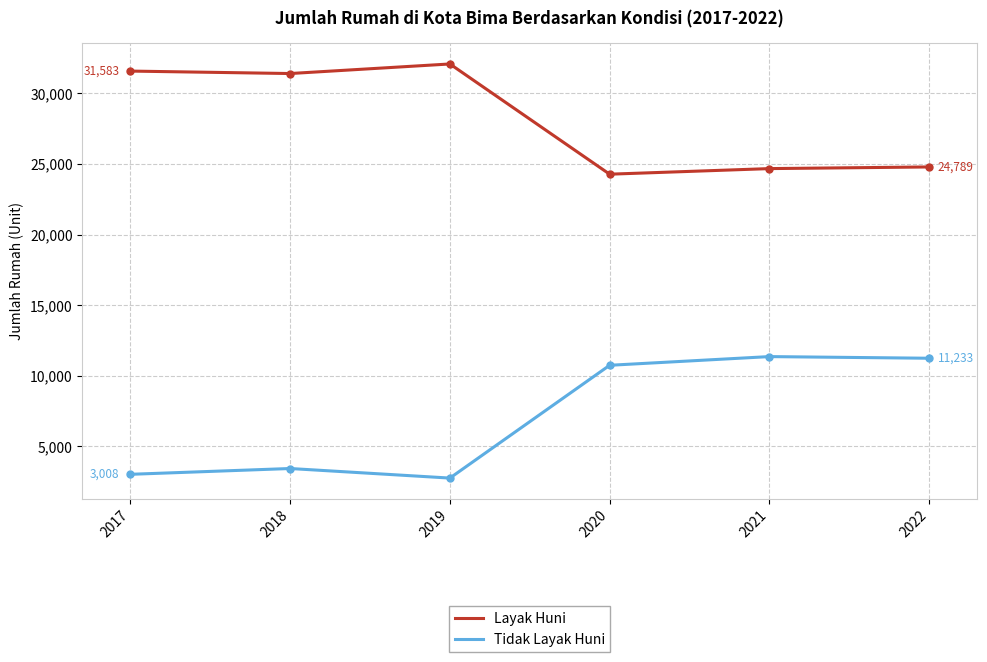

Is it true that Tidak Layak Huni equals 11233 at 2022?

True